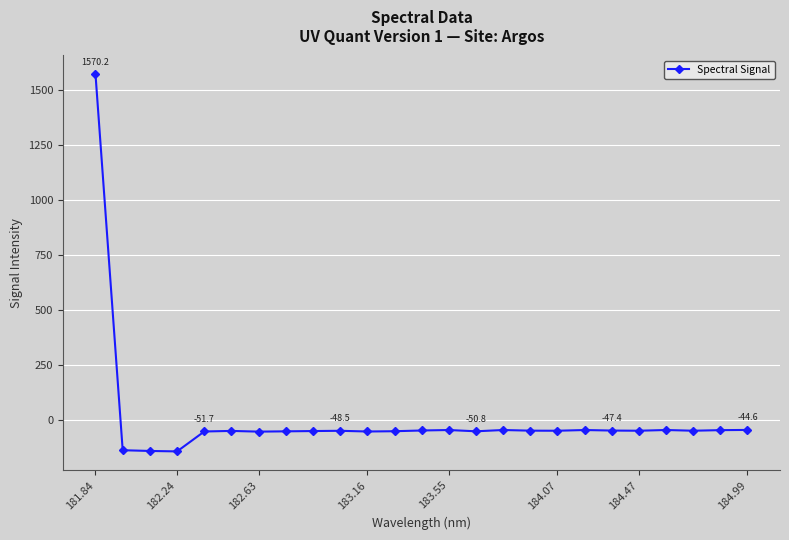

True or false: the data has more than 1 interior local peaks.

True